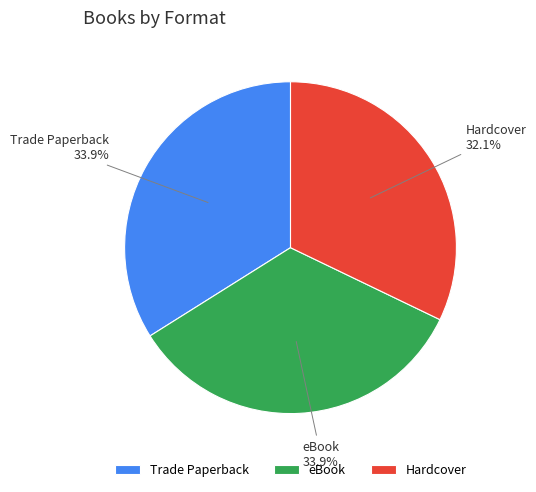

How many slices are in this pie chart?

3